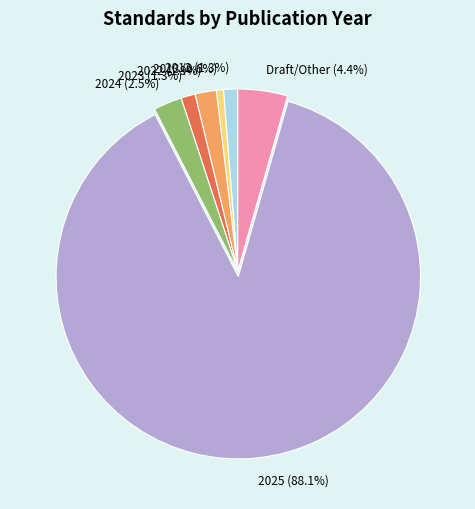

What percentage is NOT represented by 2024?

97.5%